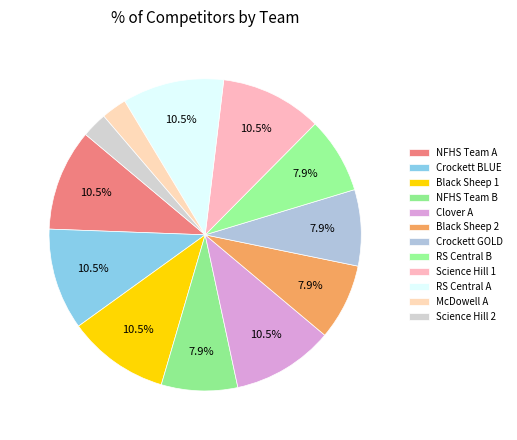

How many segments does this pie chart have?

12